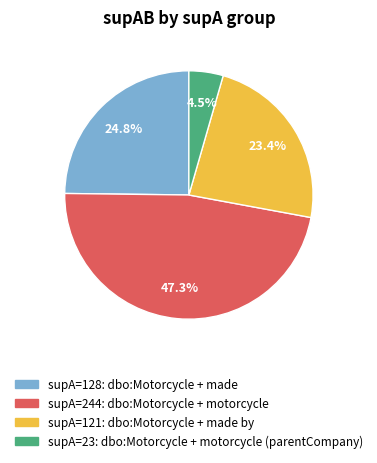

Is there any slice that represents more than half of the pie?

No